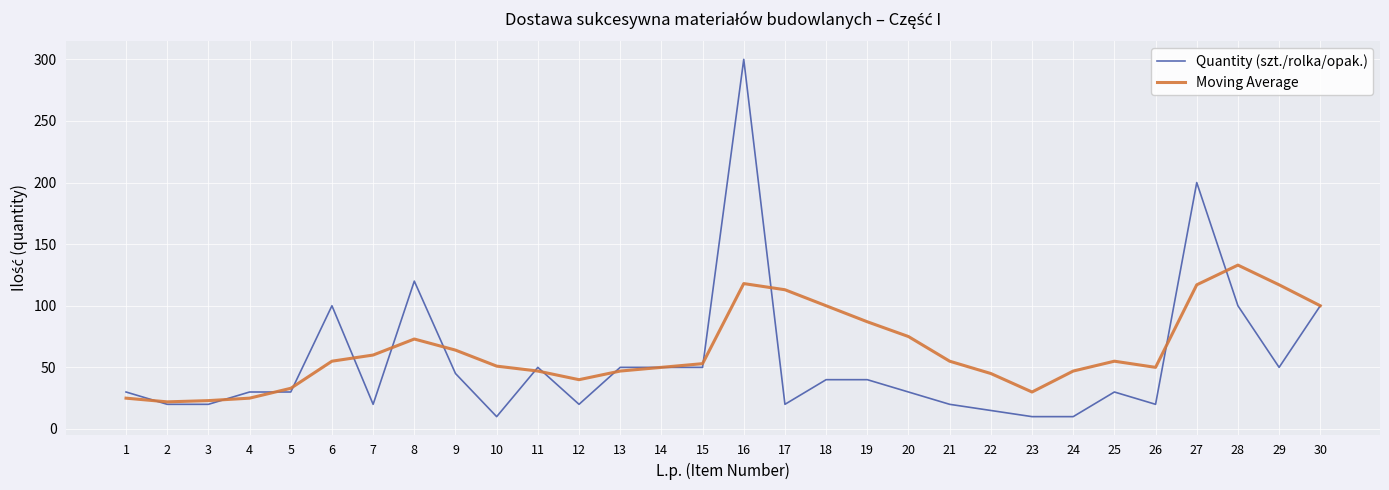

At which category is the sum across all series the highest?

16